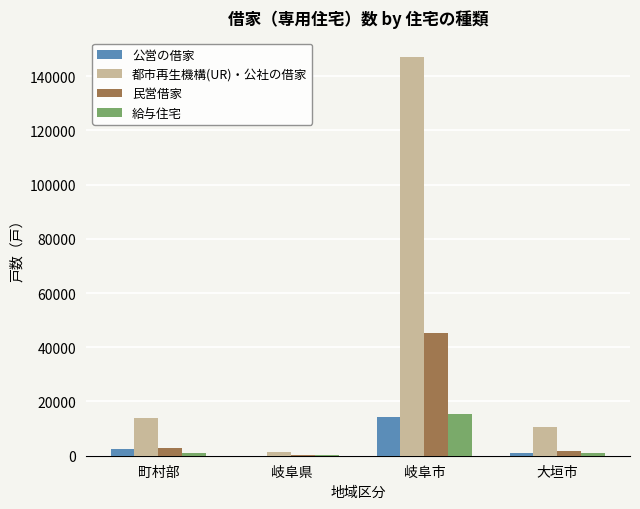

At which category does the chart reach its peak across all series?

岐阜市